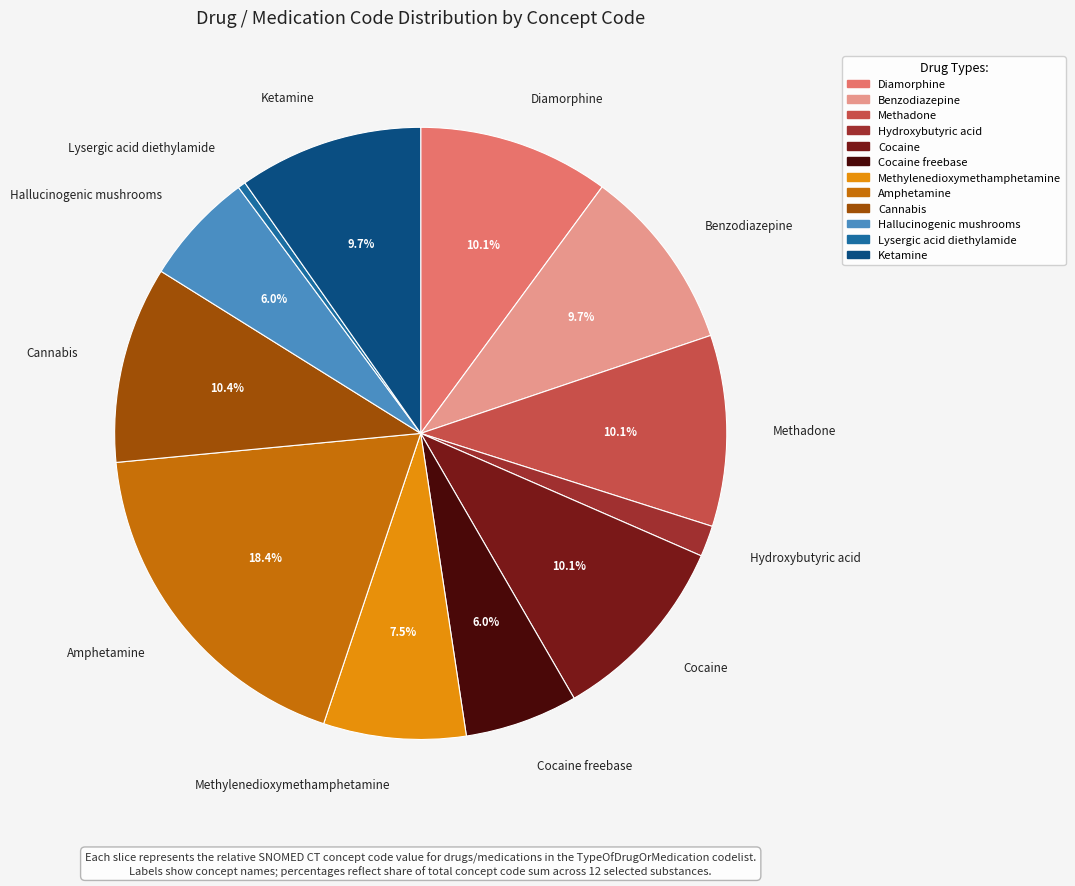

Does any single category account for the majority?

No